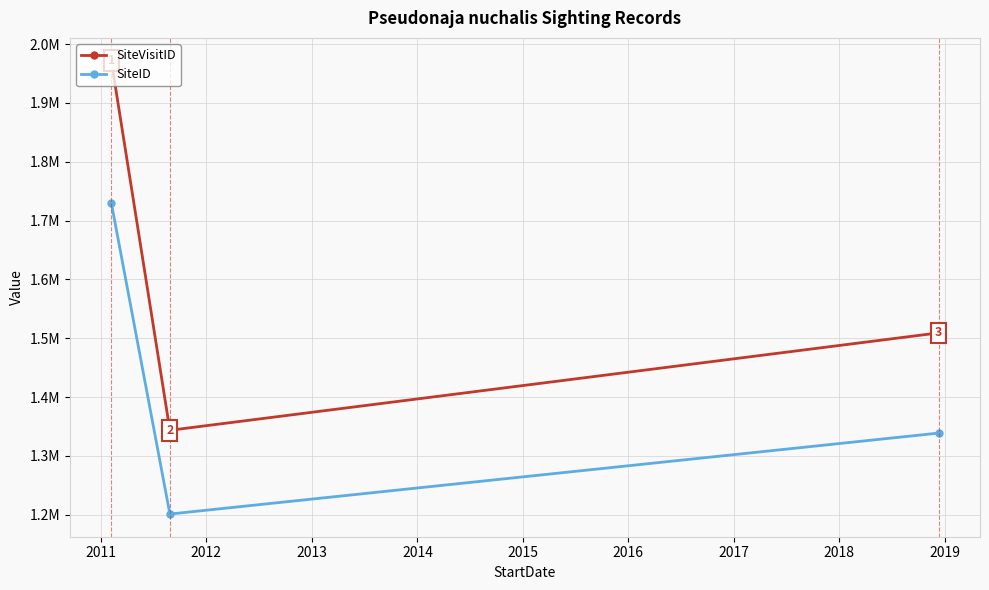

Which series has the widest spread of values?

SiteVisitID